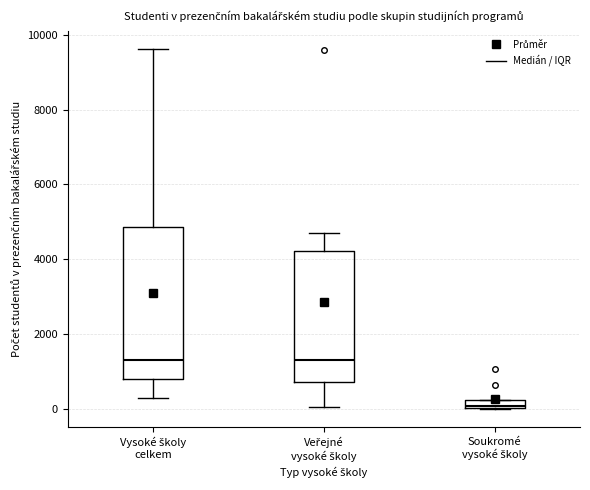

Which box is the tallest, from its lower edge to its upper edge?

Vysoké školy celkem